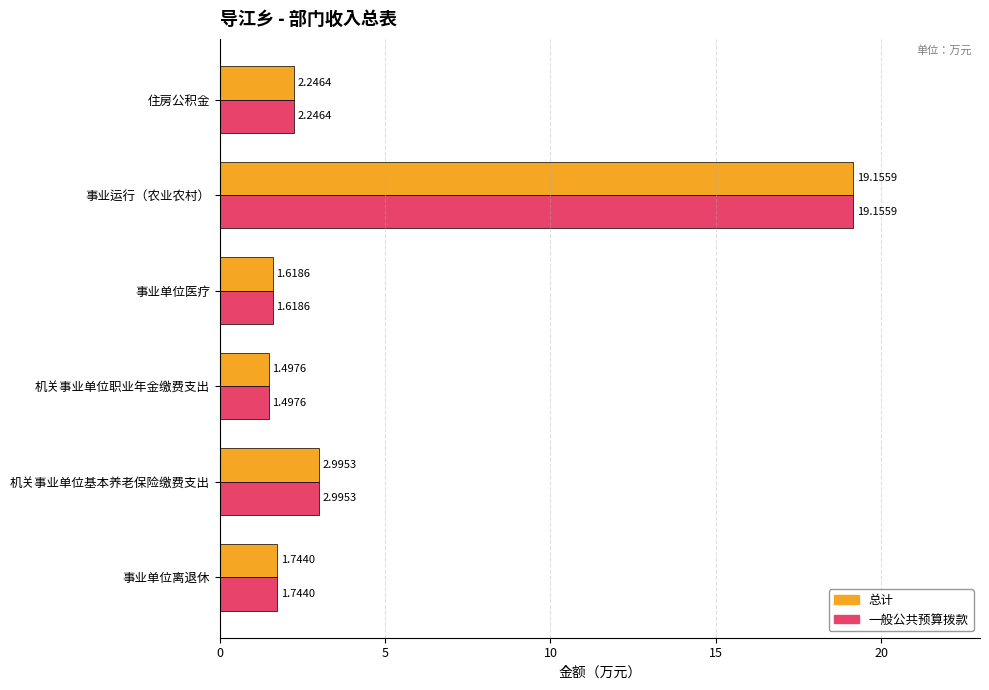

At which category does the chart reach its peak across all series?

事业运行（农业农村）